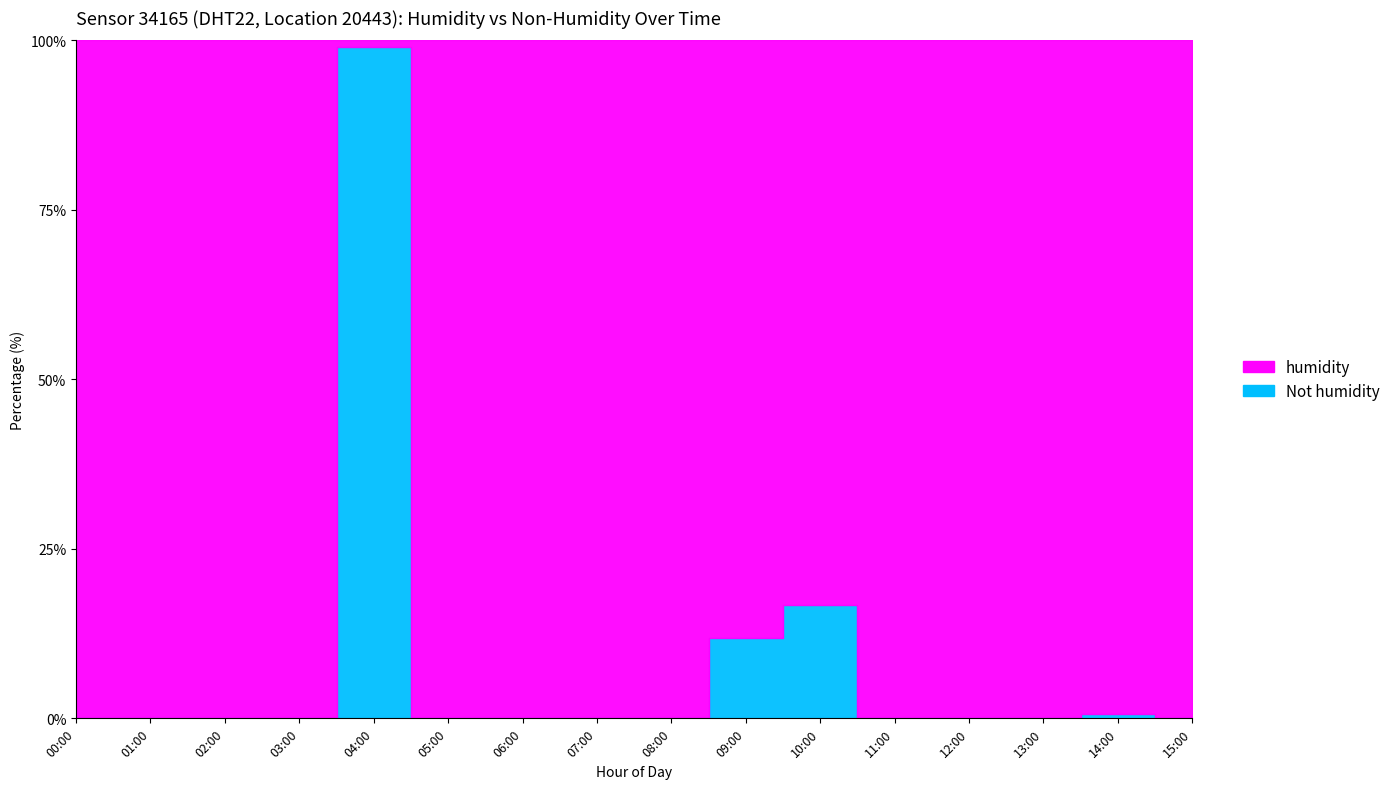

Is the value of not_humidity at 14:00 greater than the value of humidity at 13:00?

No